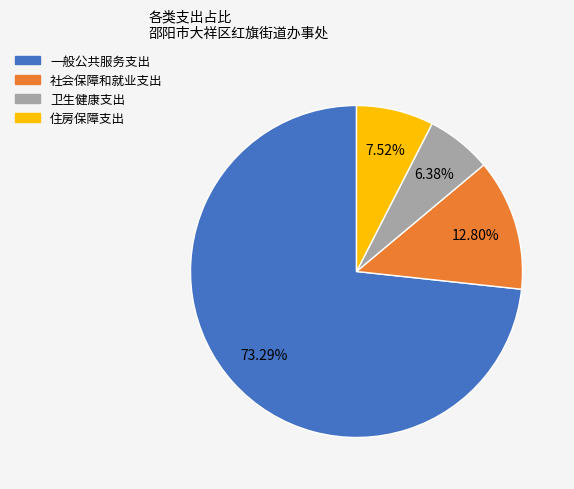

How many slices are in this pie chart?

4